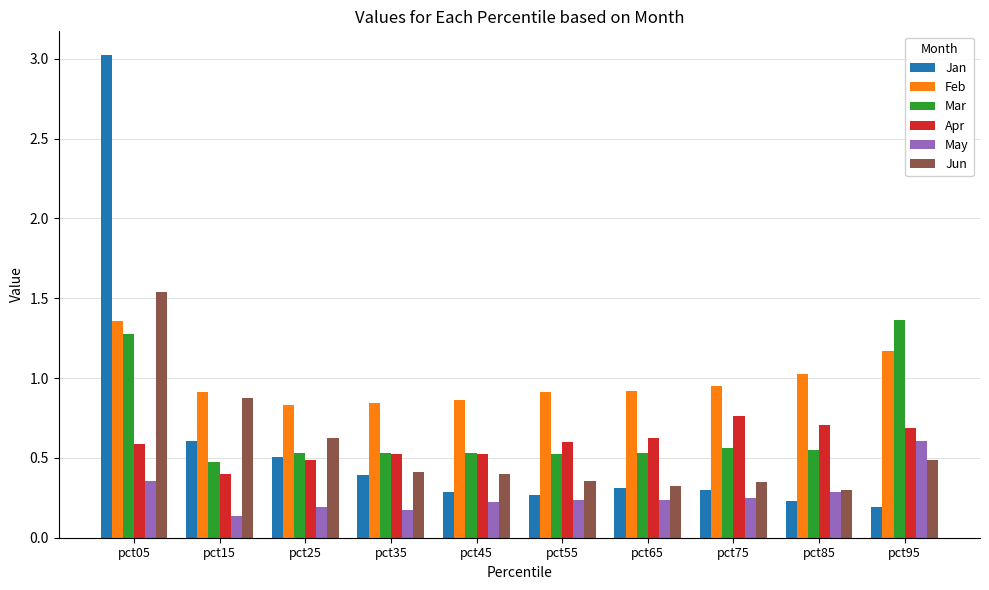

At which label does Jan reach its minimum?

pct95